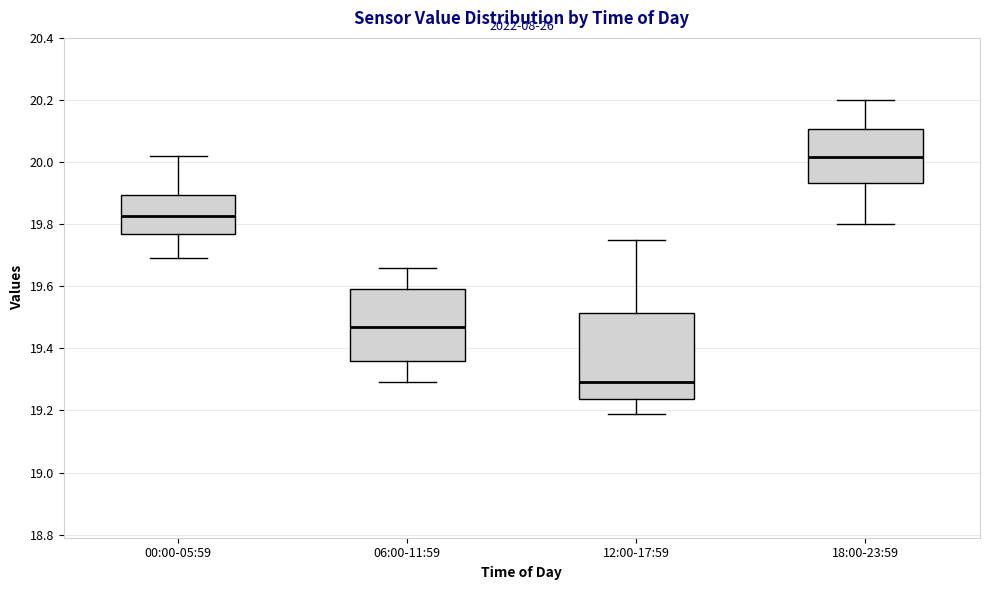

Which box has the lowest median line?

12:00-17:59